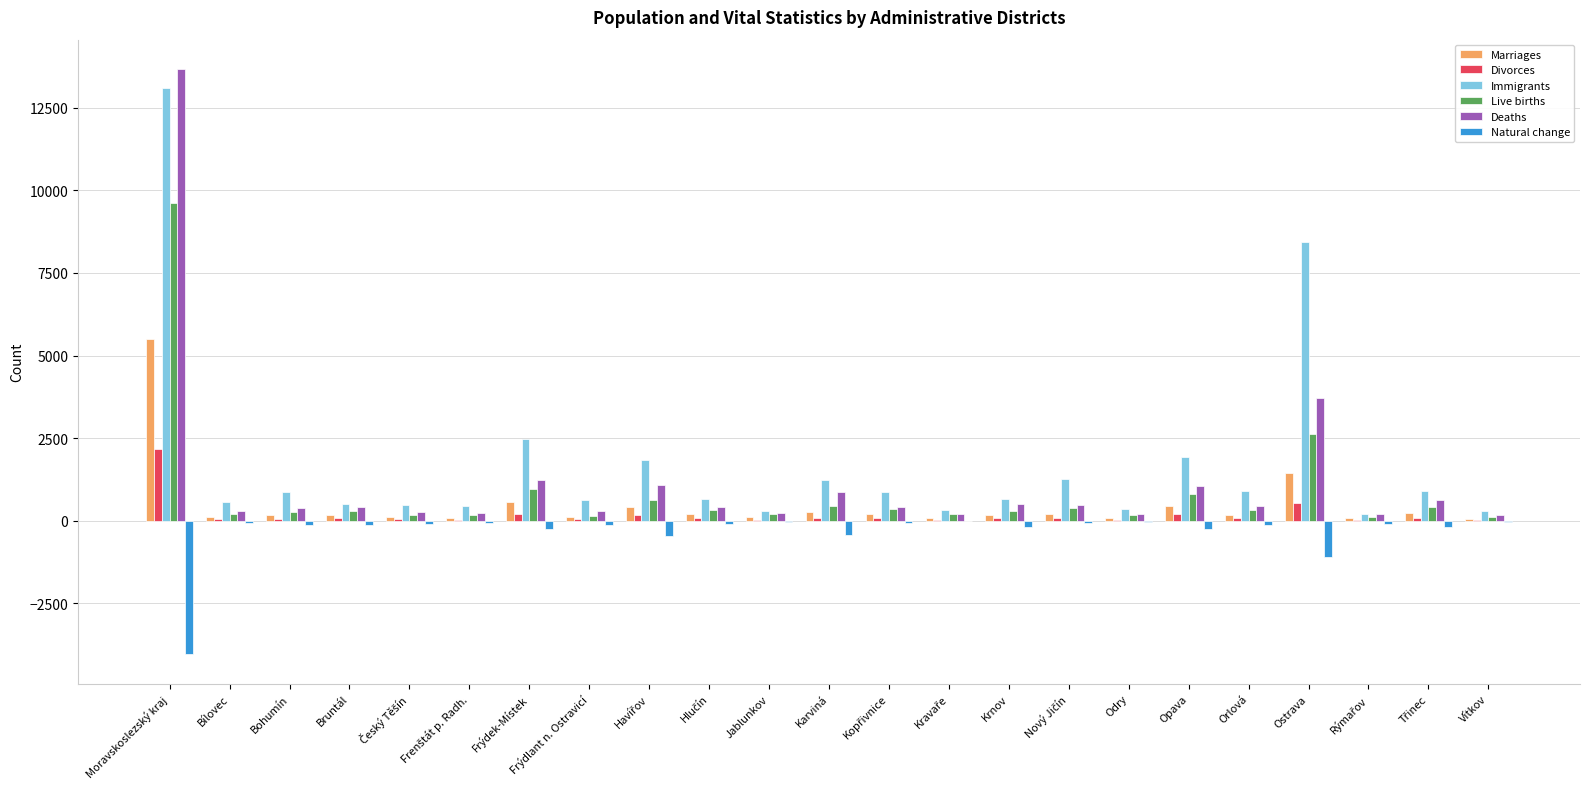

At which category does the chart reach its peak across all series?

Moravskoslezský kraj